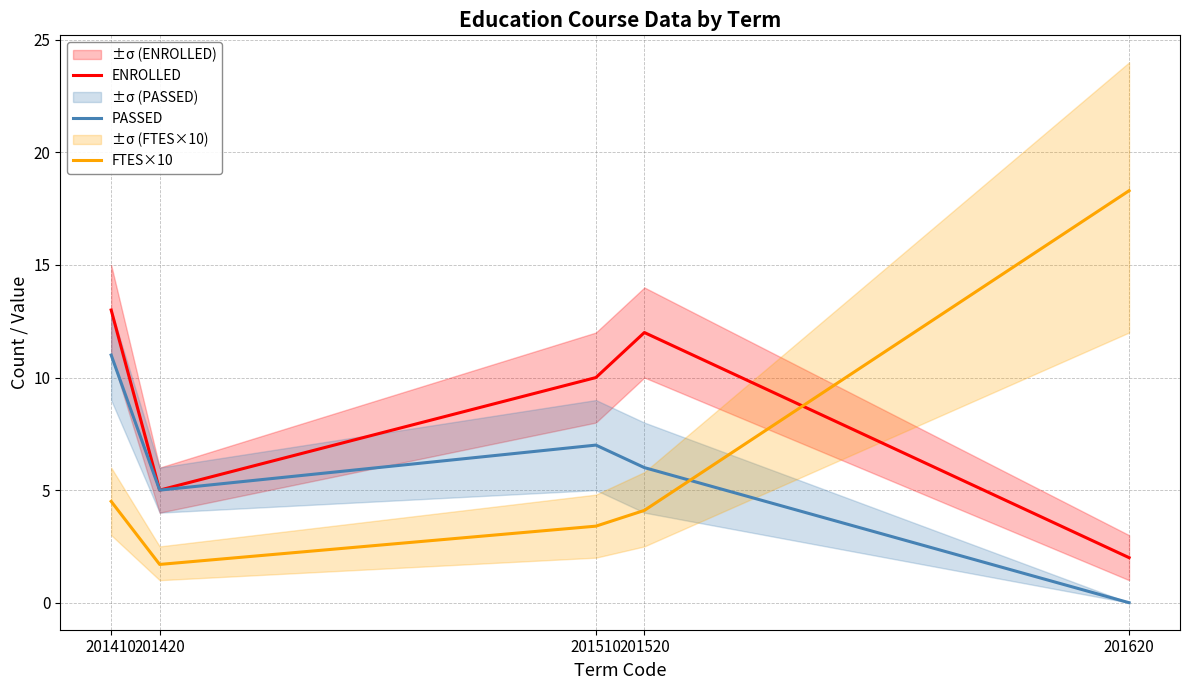

At which category does PASSED reach its first local peak?

201510